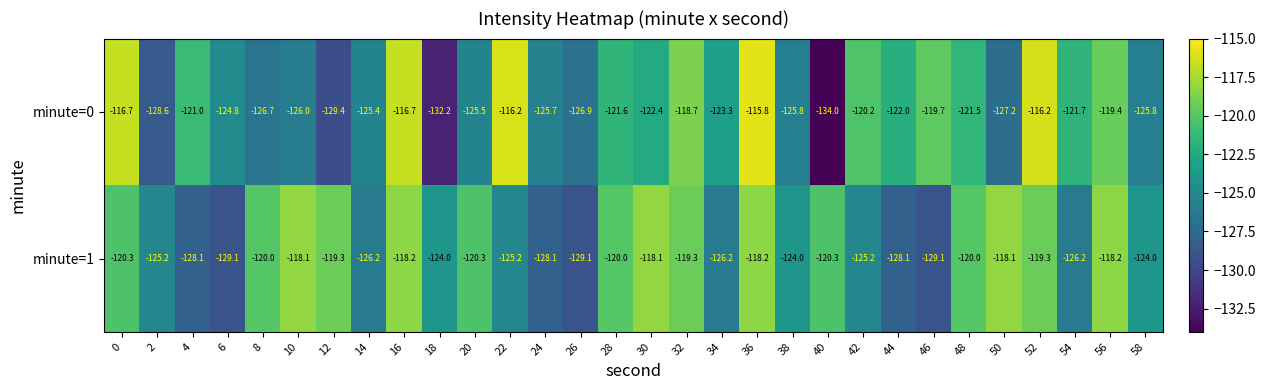

Is it true that minute=1 equals -201.3 at 2?

False